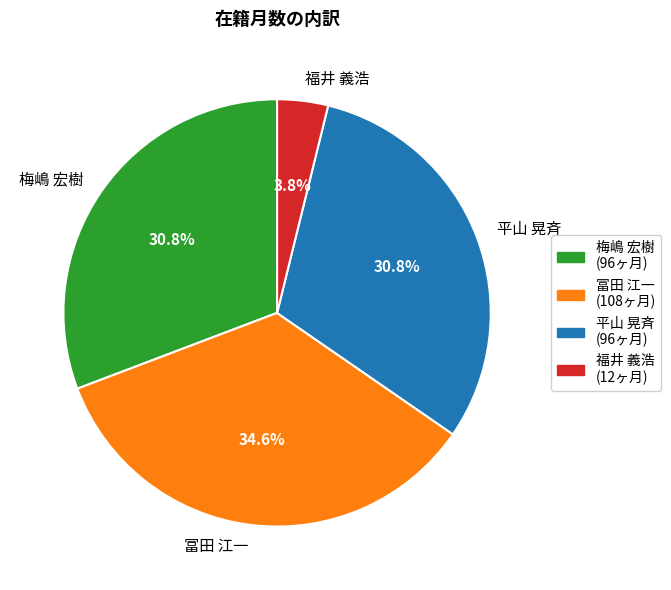

What percentage is the 梅嶋 宏樹 slice, to the nearest percent?

31%